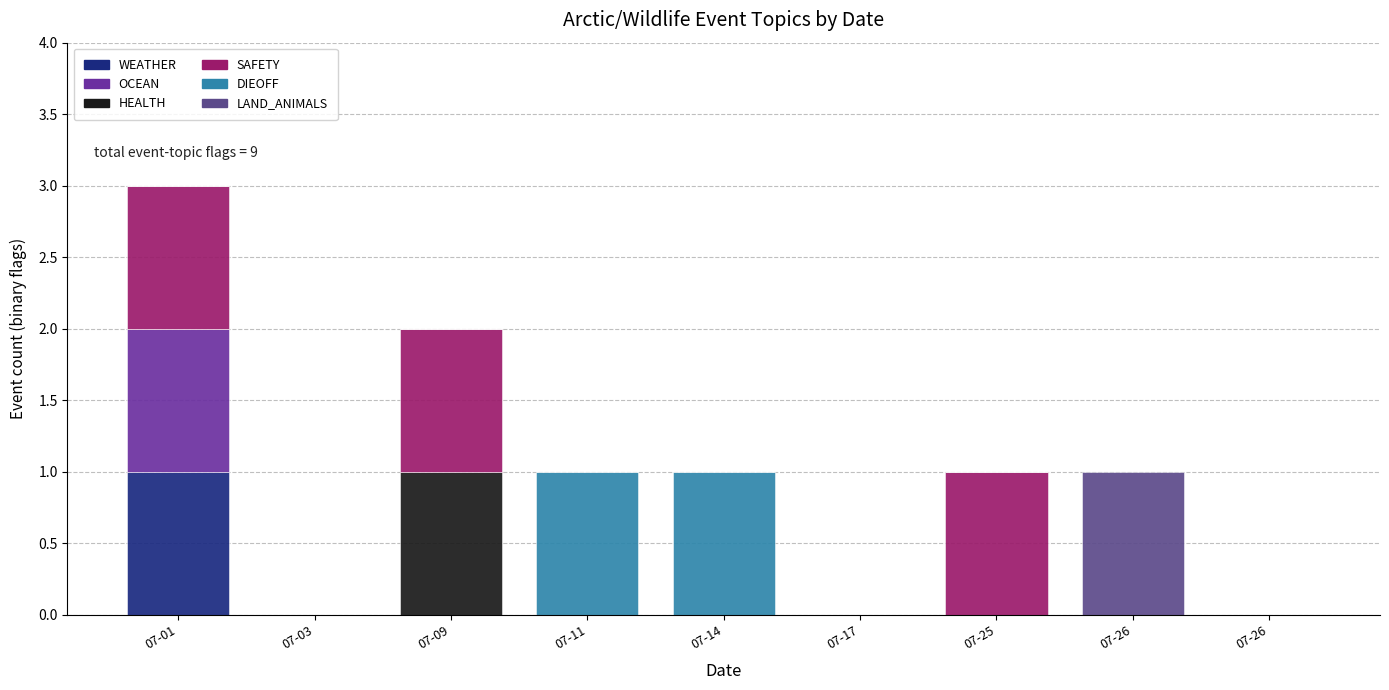

How many categories are shown in the chart?

9